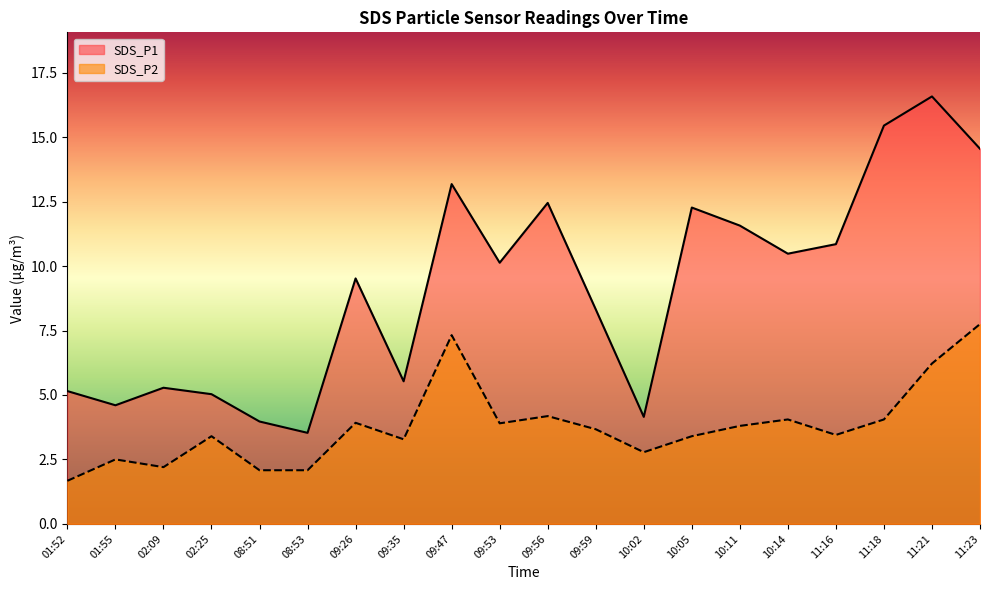

How many interior local valleys does the SDS_P2 series have?

5